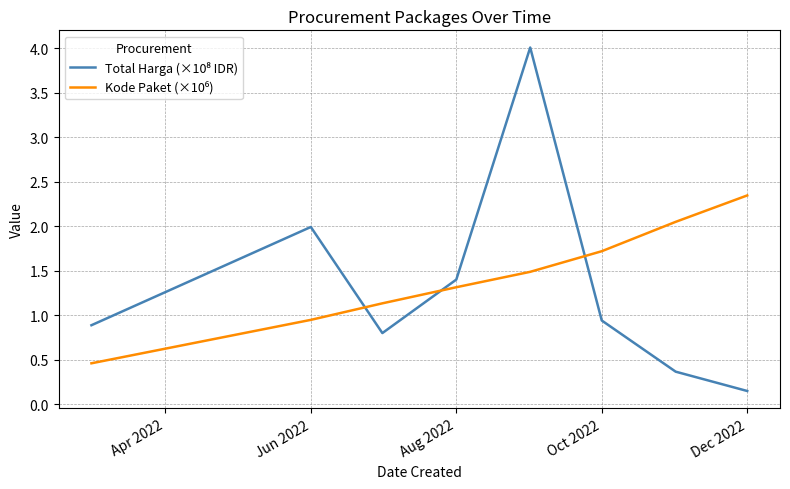

What is the greatest value displayed?

4.0